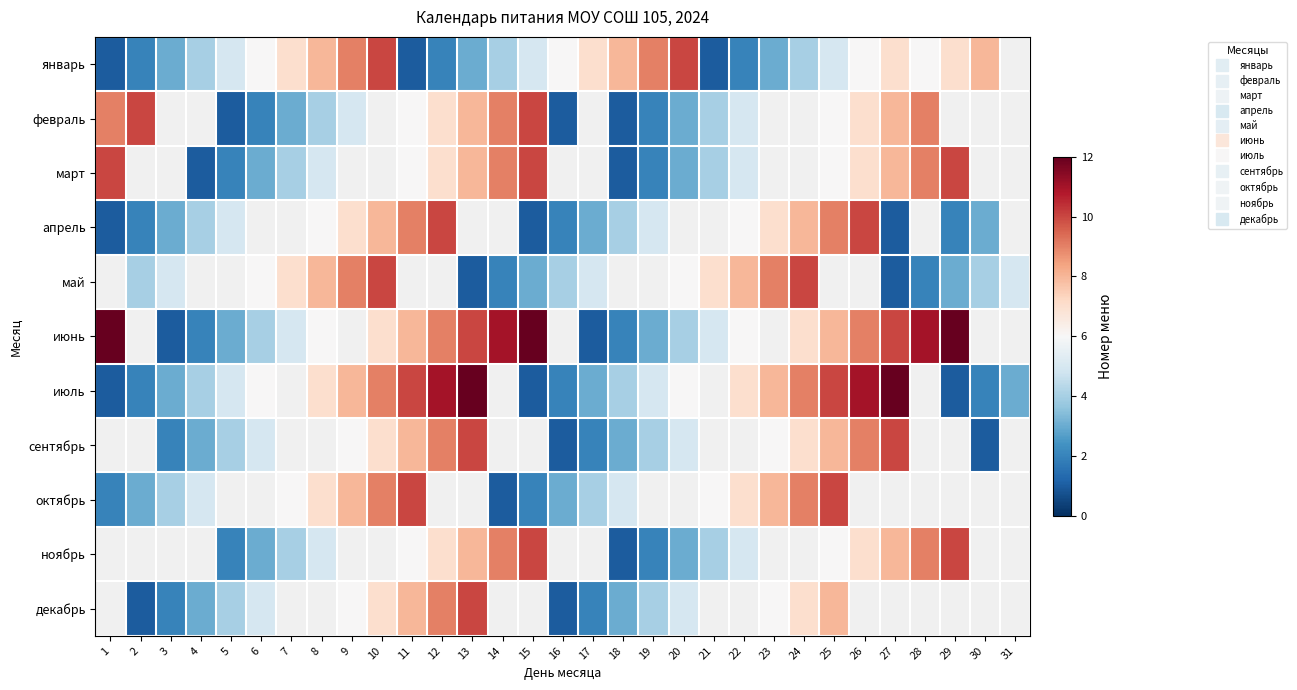

Which series has the largest range (max minus min)?

июнь